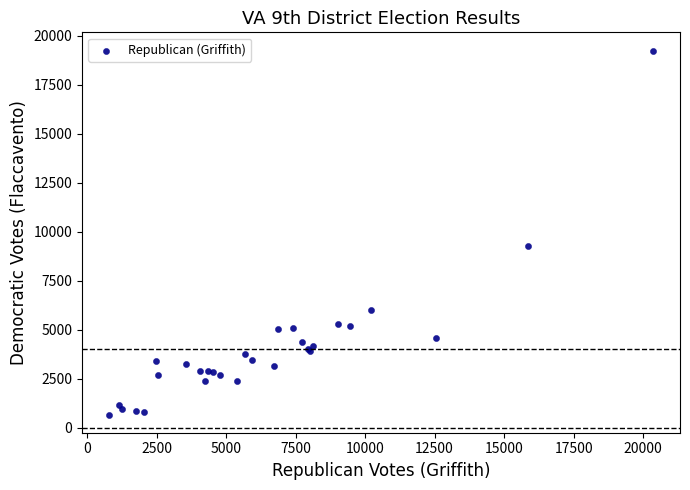

What Y value in the scatter plot is closest to 9956?

9290